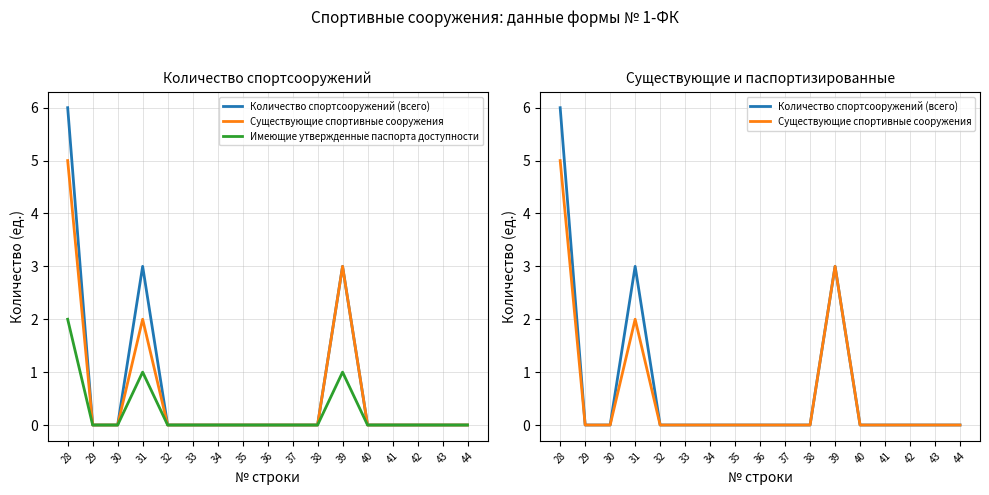

List the labels in order of Имеющие утвержденные паспорта доступности value, smallest first.

29, 30, 32, 33, 34, 35, 36, 37, 38, 40, 41, 42, 43, 44, 31, 39, 28